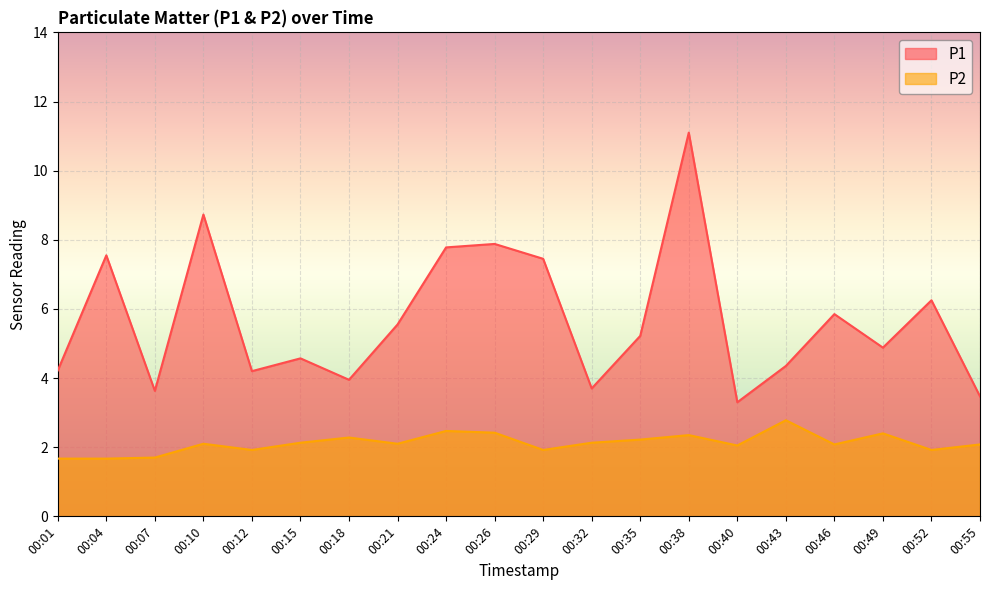

What is the smallest value displayed?

1.7